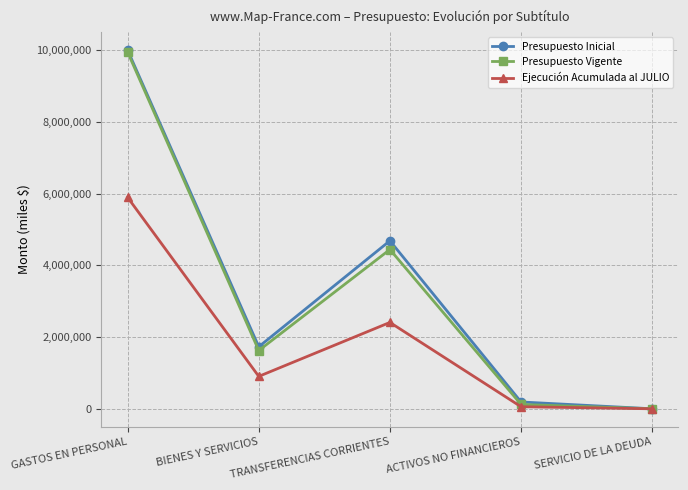

At which category is the sum across all series the highest?

GASTOS EN PERSONAL